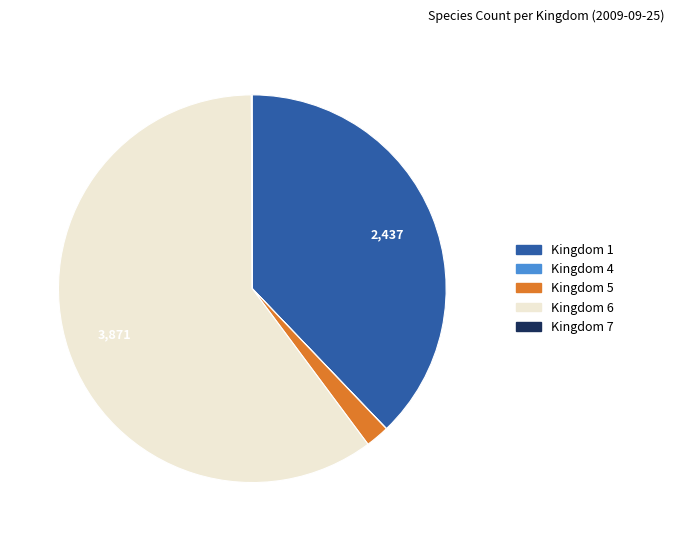

Is there a majority slice in this chart?

Yes